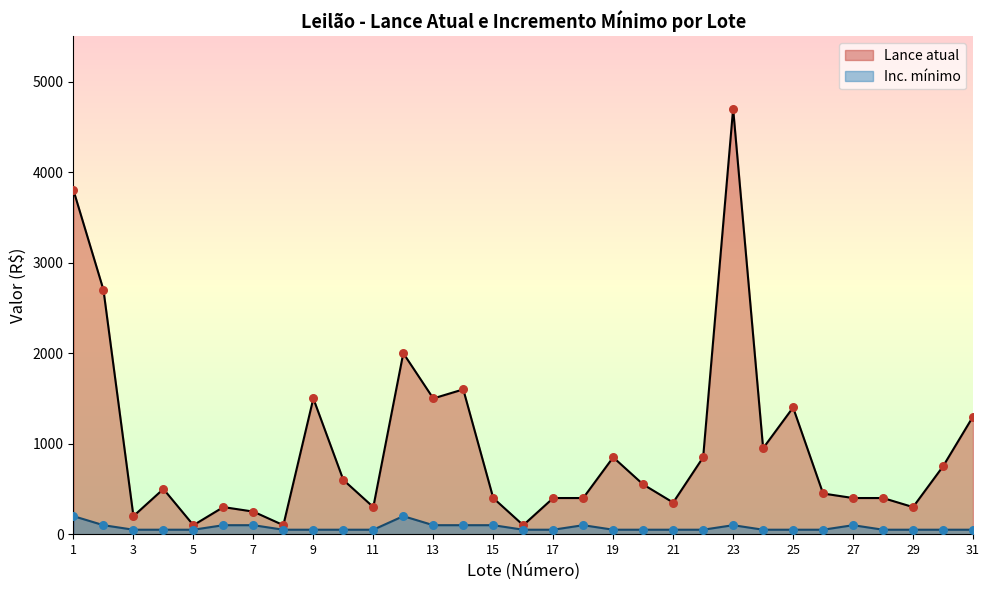

At how many categories does at least one series exceed 1609?

4